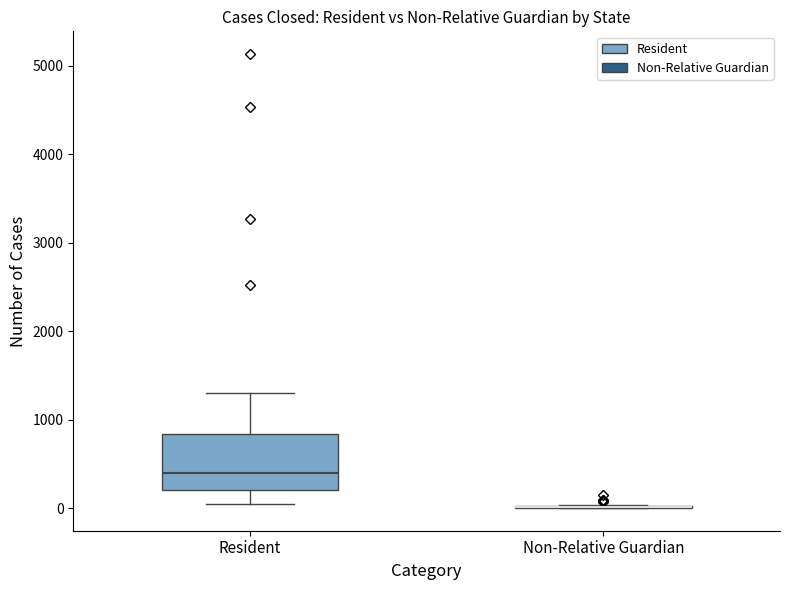

Comparing the boxes themselves (not the whiskers), which one is the tallest?

Resident